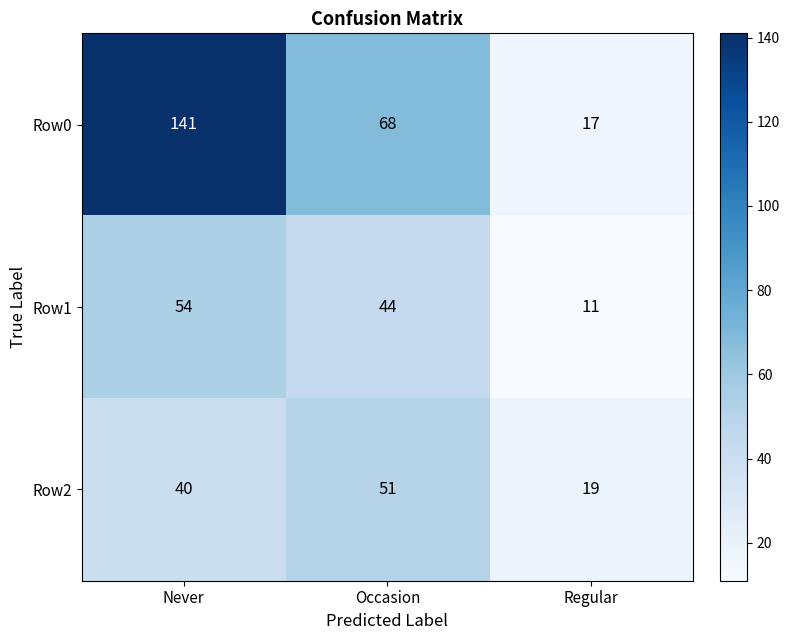

What is the approximate value of Row1 at Regular?

11